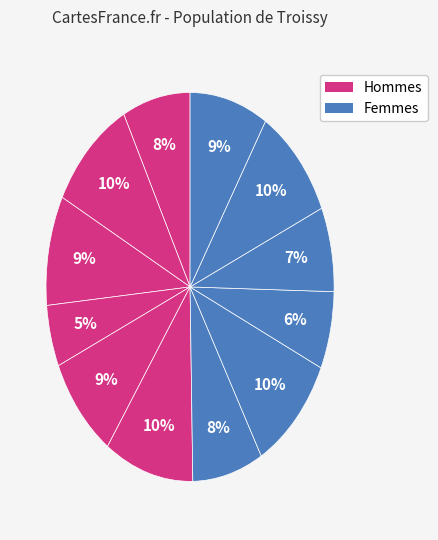

How many slices are in this pie chart?

12